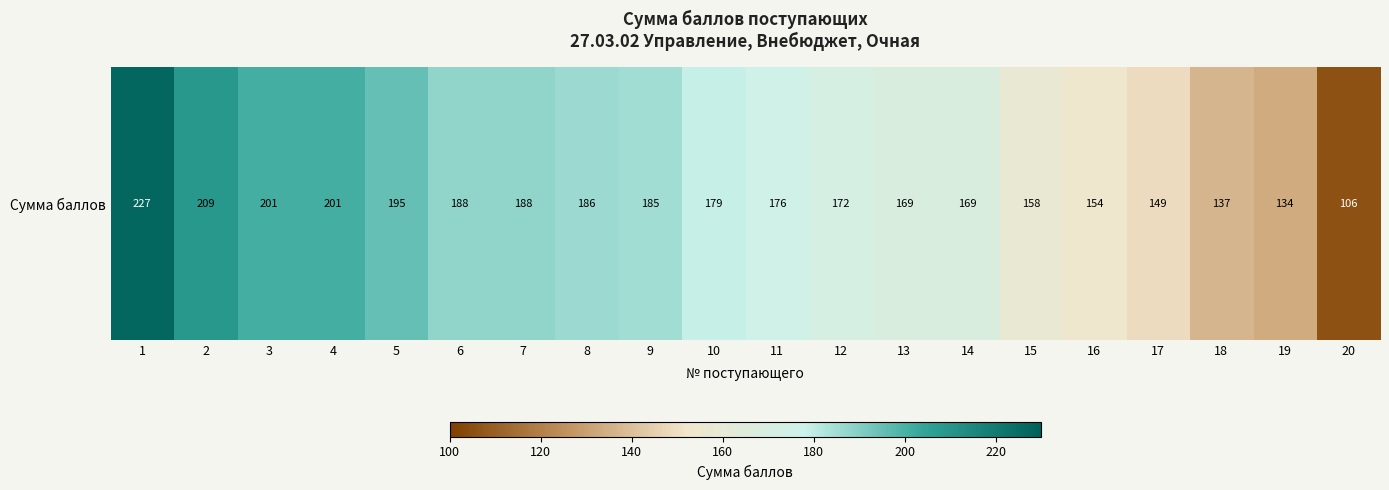

At which label is the value closest to 166?

13